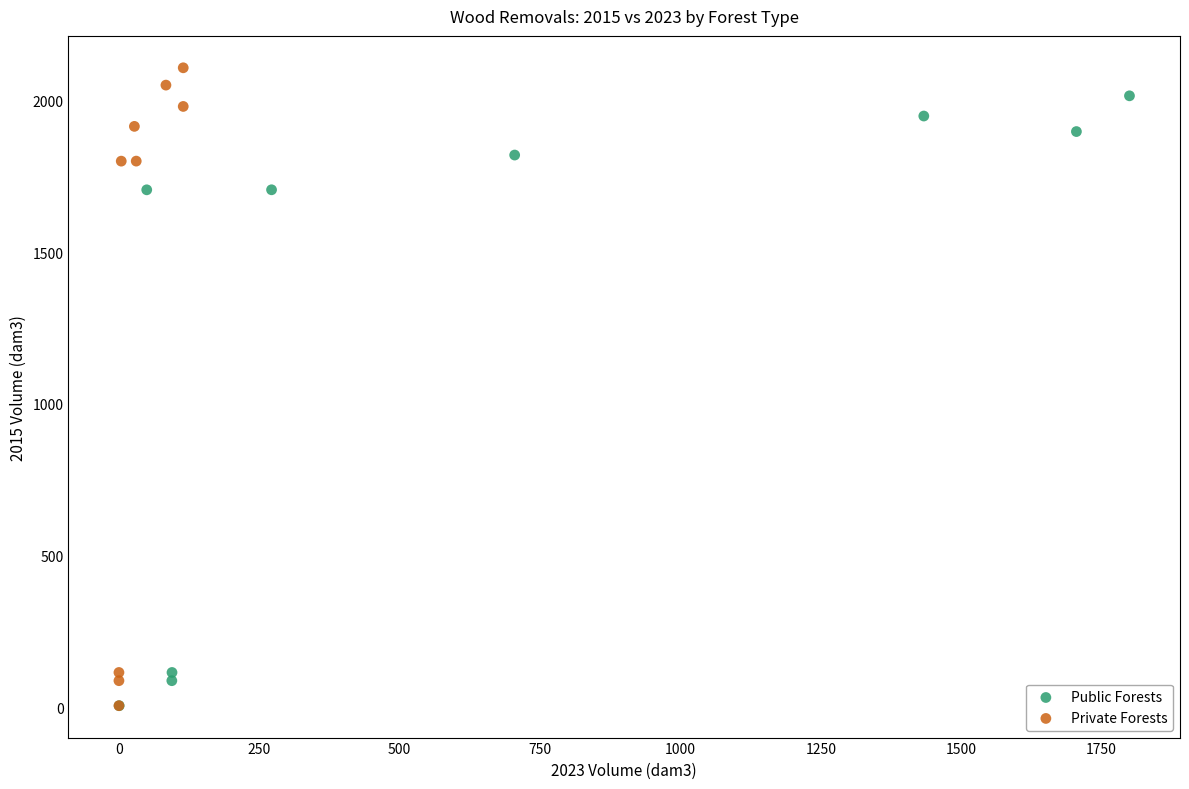

Which series has the widest spread of Y values?

Private Forests